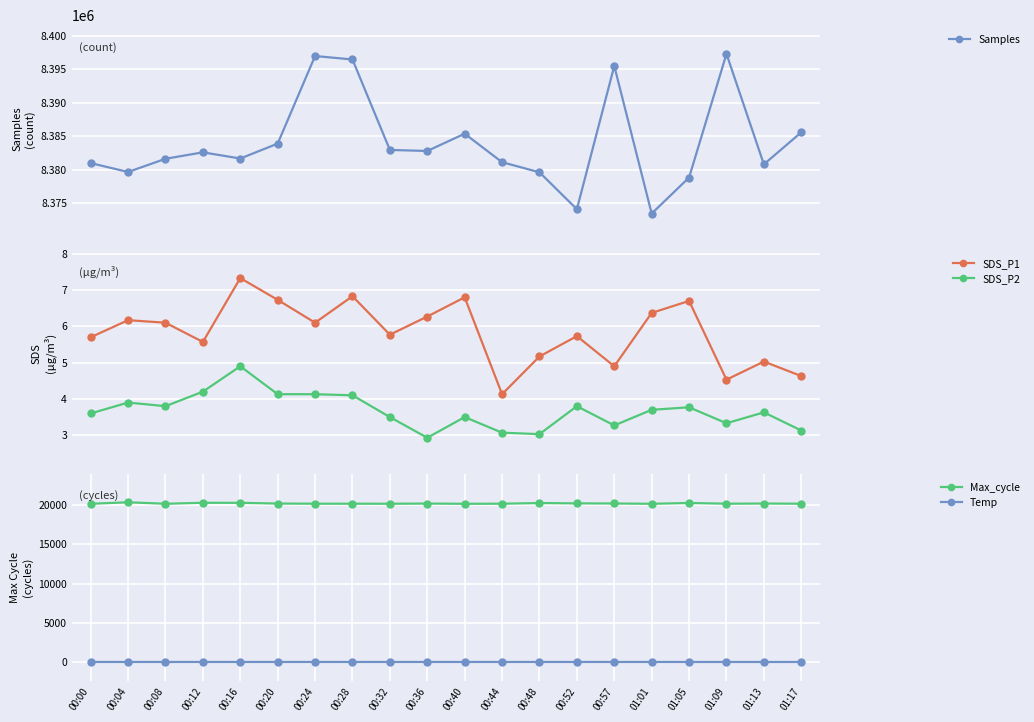

Reading right to left, list all the values displayed in this chart.

Samples: 01:17=8385581.0	01:13=8380795.0	01:09=8397296.0	01:05=8378823.0	01:01=8373443.0	00:57=8395485.0	00:52=8374095.0	00:48=8379606.0	00:44=8381116.0	00:40=8385370.0	00:36=8382792.0	00:32=8382946.0	00:28=8396458.0	00:24=8396976.0	00:20=8383891.0	00:16=8381665.0	00:12=8382588.0	00:08=8381625.0	00:04=8379653.0	00:00=8380982.0
SDS_P1: 01:17=4.6	01:13=5.0	01:09=4.5	01:05=6.7	01:01=6.4	00:57=4.9	00:52=5.7	00:48=5.2	00:44=4.1	00:40=6.8	00:36=6.3	00:32=5.8	00:28=6.8	00:24=6.1	00:20=6.7	00:16=7.3	00:12=5.6	00:08=6.1	00:04=6.2	00:00=5.7
SDS_P2: 01:17=3.1	01:13=3.6	01:09=3.3	01:05=3.8	01:01=3.7	00:57=3.3	00:52=3.8	00:48=3.0	00:44=3.1	00:40=3.5	00:36=2.9	00:32=3.5	00:28=4.1	00:24=4.1	00:20=4.1	00:16=4.9	00:12=4.2	00:08=3.8	00:04=3.9	00:00=3.6
Max_cycle: 01:17=20193.0	01:13=20216.0	01:09=20193.0	01:05=20284.0	01:01=20182.0	00:57=20220.0	00:52=20235.0	00:48=20275.0	00:44=20193.0	00:40=20181.0	00:36=20212.0	00:32=20188.0	00:28=20193.0	00:24=20193.0	00:20=20214.0	00:16=20303.0	00:12=20311.0	00:08=20186.0	00:04=20375.0	00:00=20181.0
Temp: 01:17=1.1	01:13=1.1	01:09=1.2	01:05=1.2	01:01=1.3	00:57=1.2	00:52=1.3	00:48=1.3	00:44=1.4	00:40=1.5	00:36=1.6	00:32=1.7	00:28=1.7	00:24=1.7	00:20=1.7	00:16=1.7	00:12=1.7	00:08=1.7	00:04=1.7	00:00=1.8